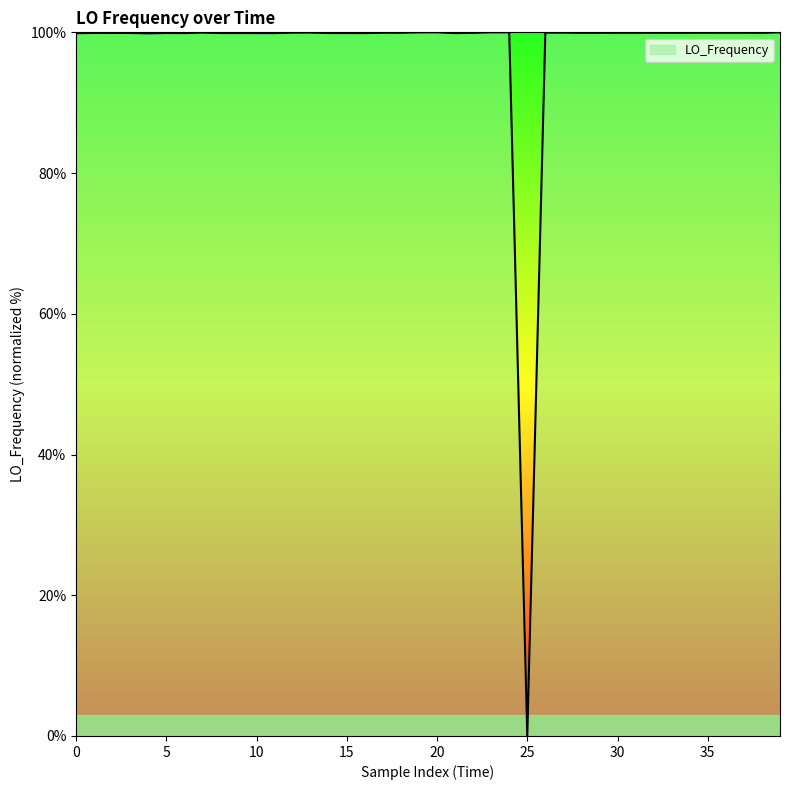

What is the greatest value displayed?

100.0